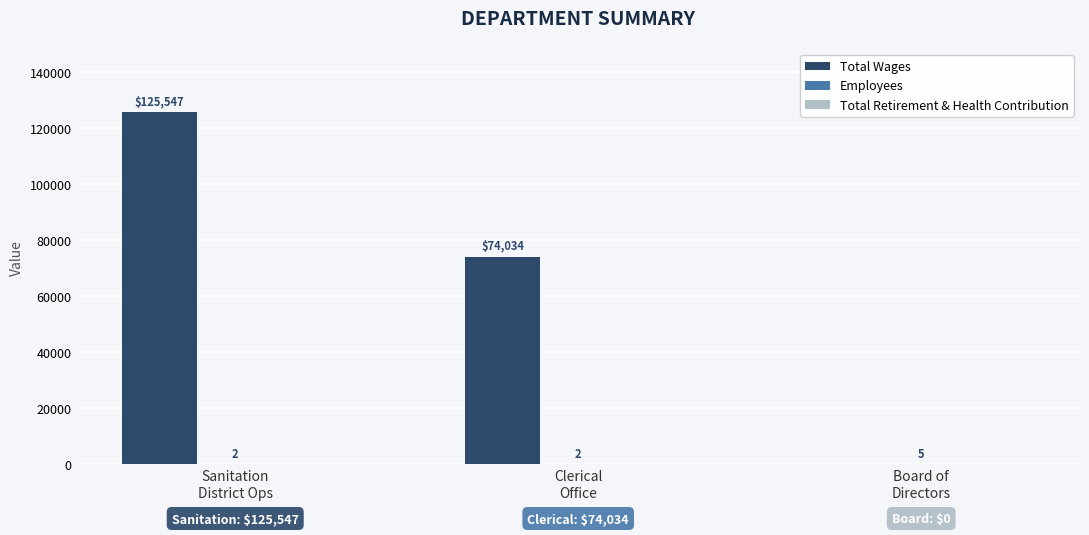

What is the sum of all Total Wages values?

199581